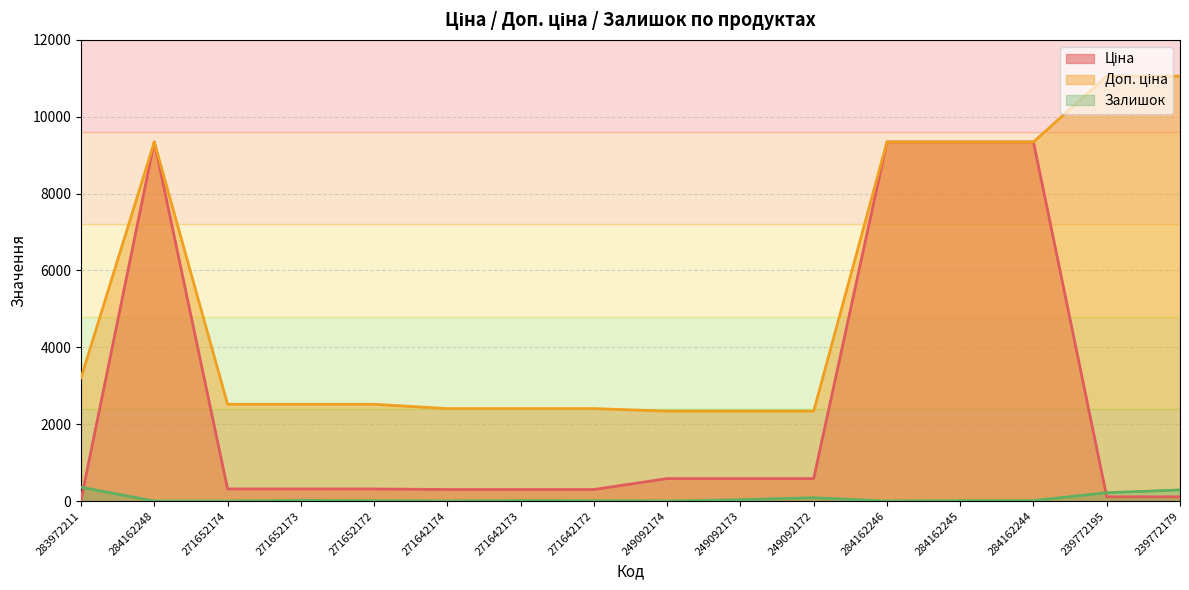

How many values in the Ціна series are below 314?

6